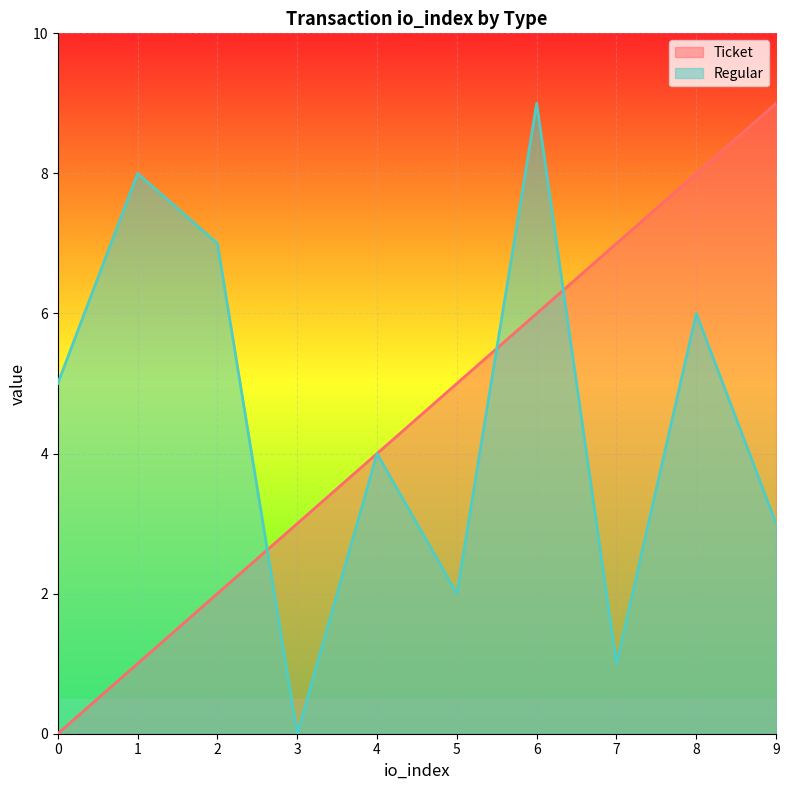

Which category has the highest value across all series?

9